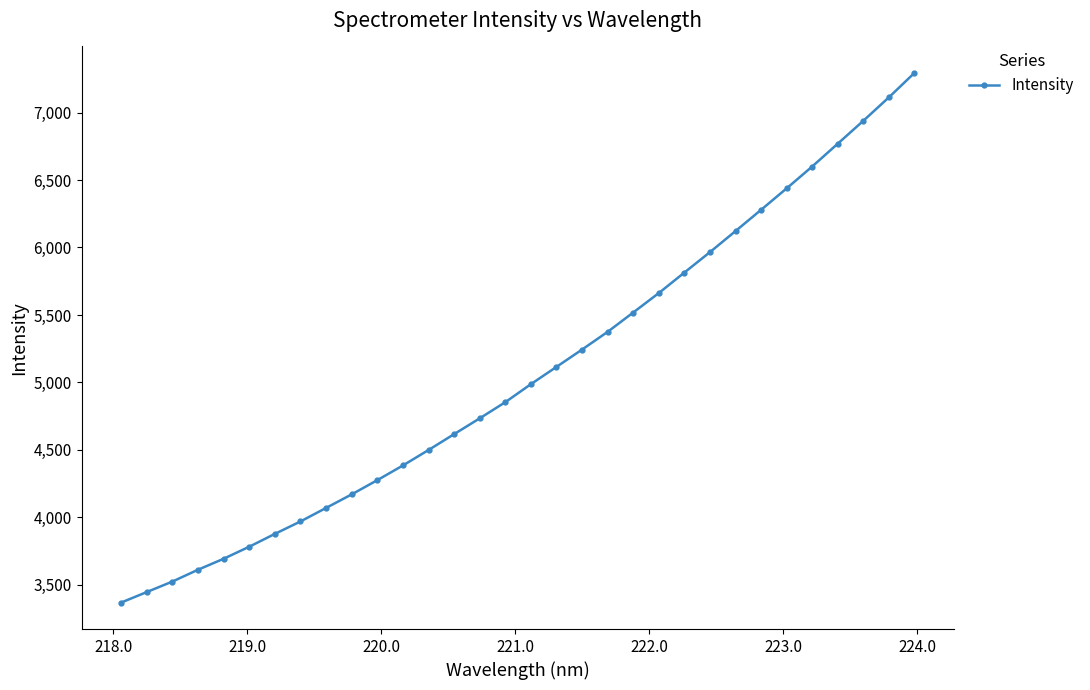

What is the sum of all values?

162117.8